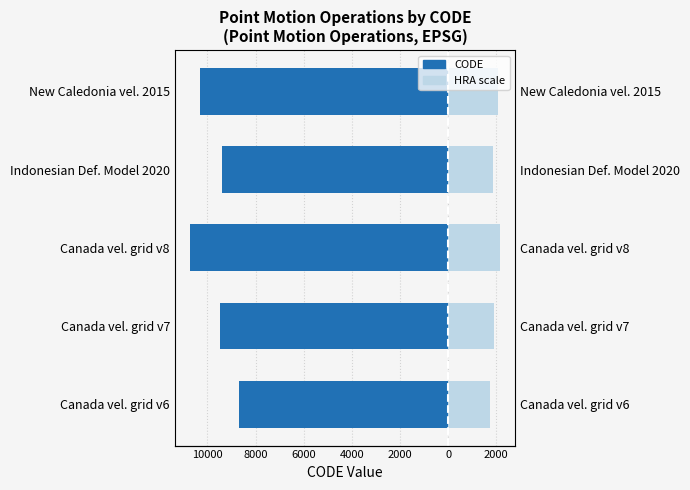

What is the value of the CODE (HRA scale) bar at the 2nd from the left?

1896.6